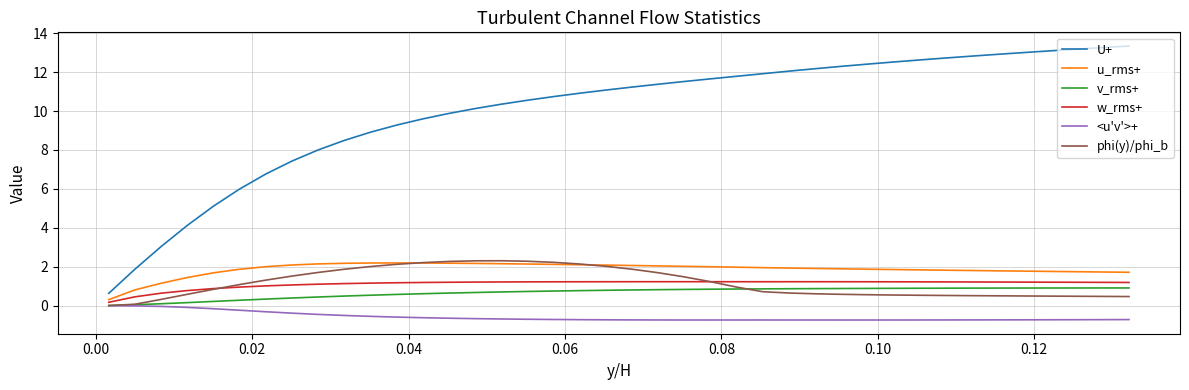

True or false: U+ and w_rms+ cross at least once.

False